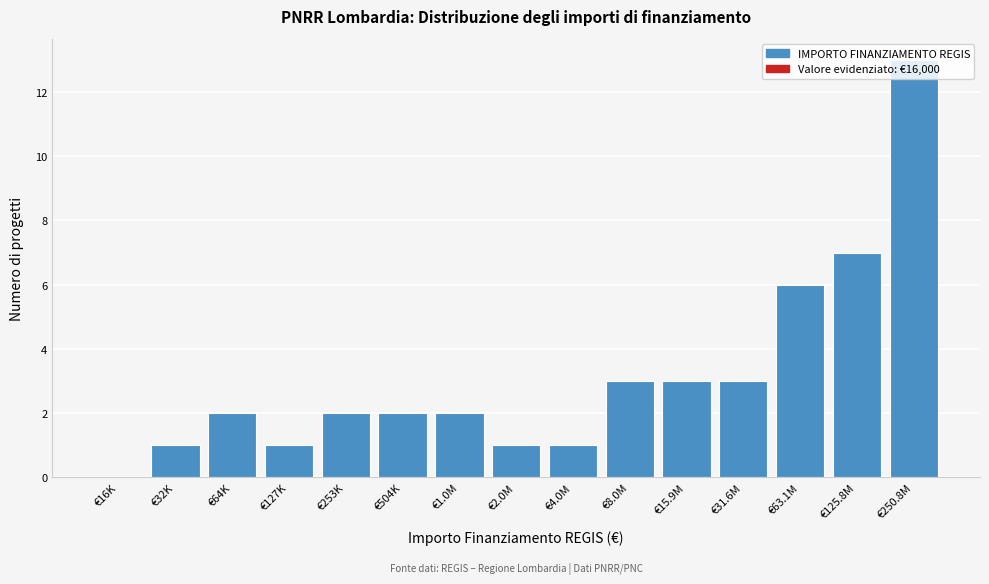

What is the maximum value shown in the chart?

13